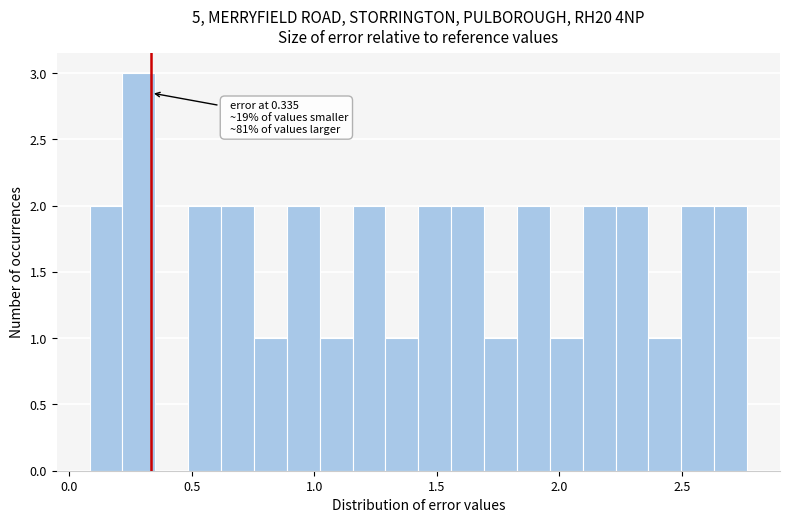

Read against the x-axis, roughly where is the centre of the tallest bar?

0.30